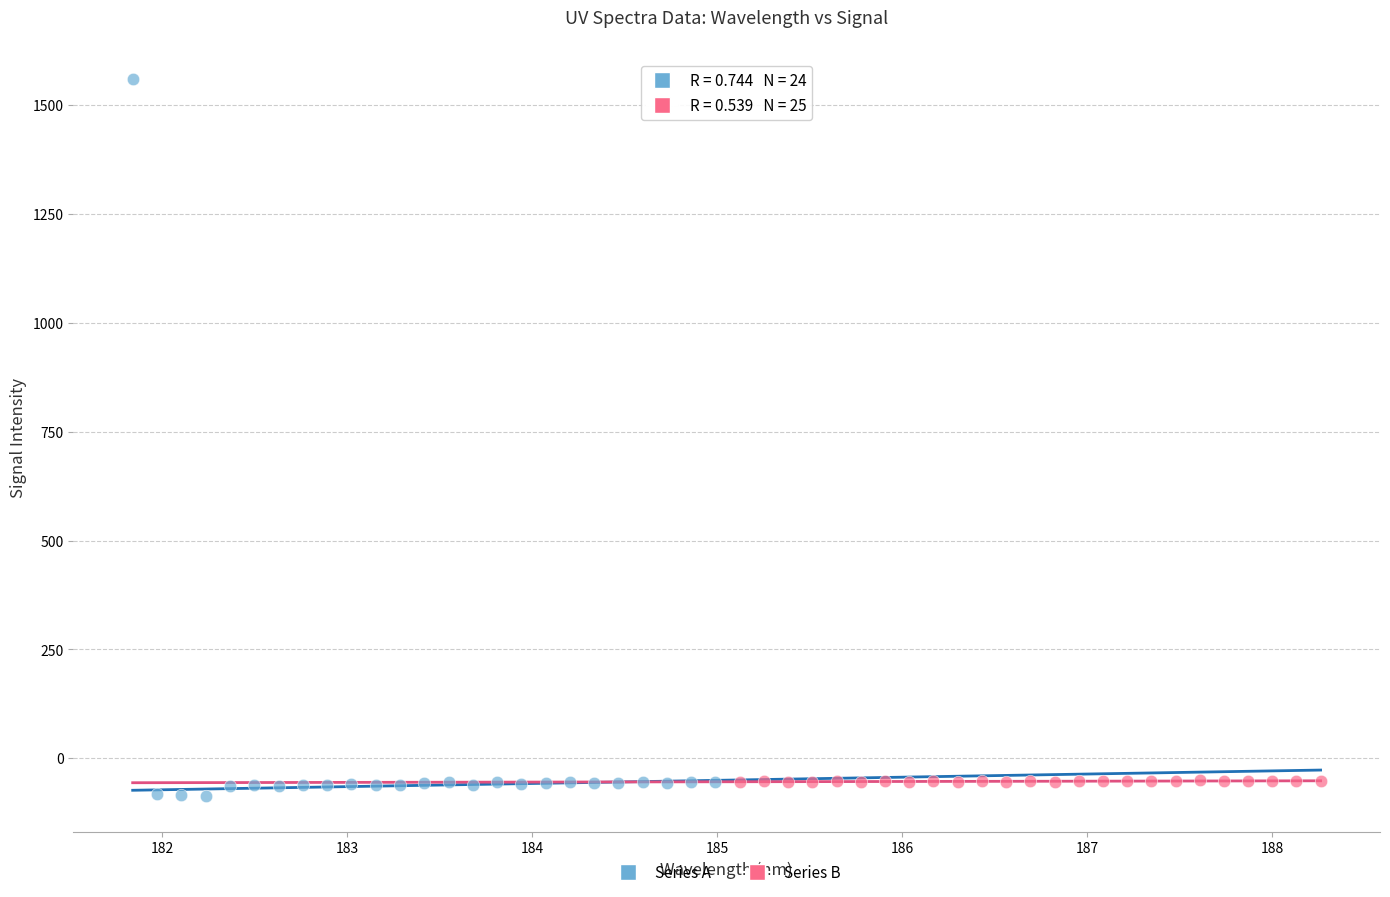

Which series contains the highest Y value?

Series A